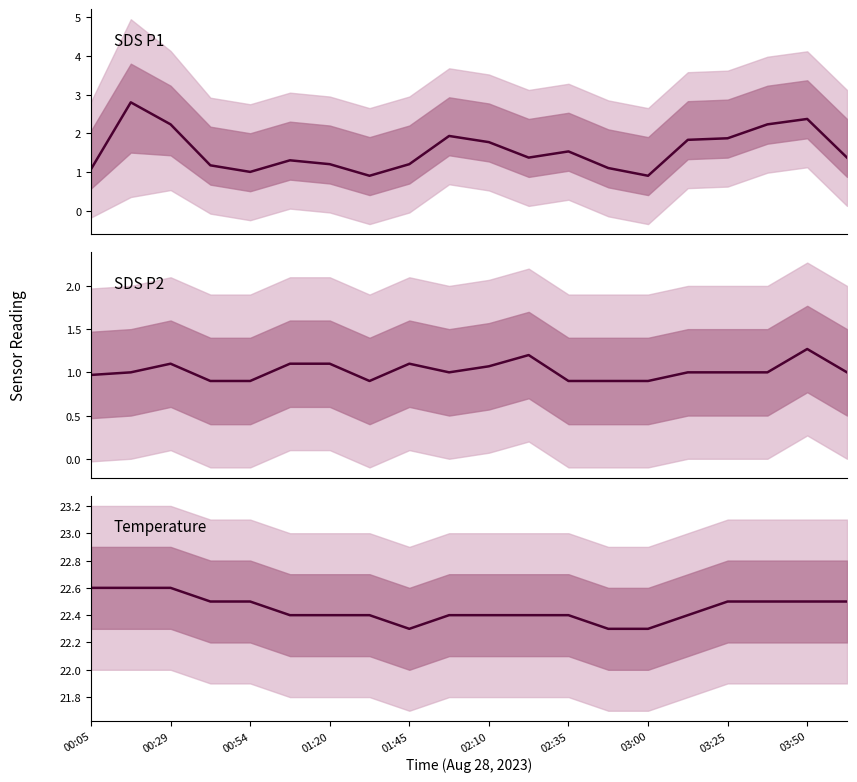

True or false: SDS_P2 has more than 2 points higher than both neighbors.

True